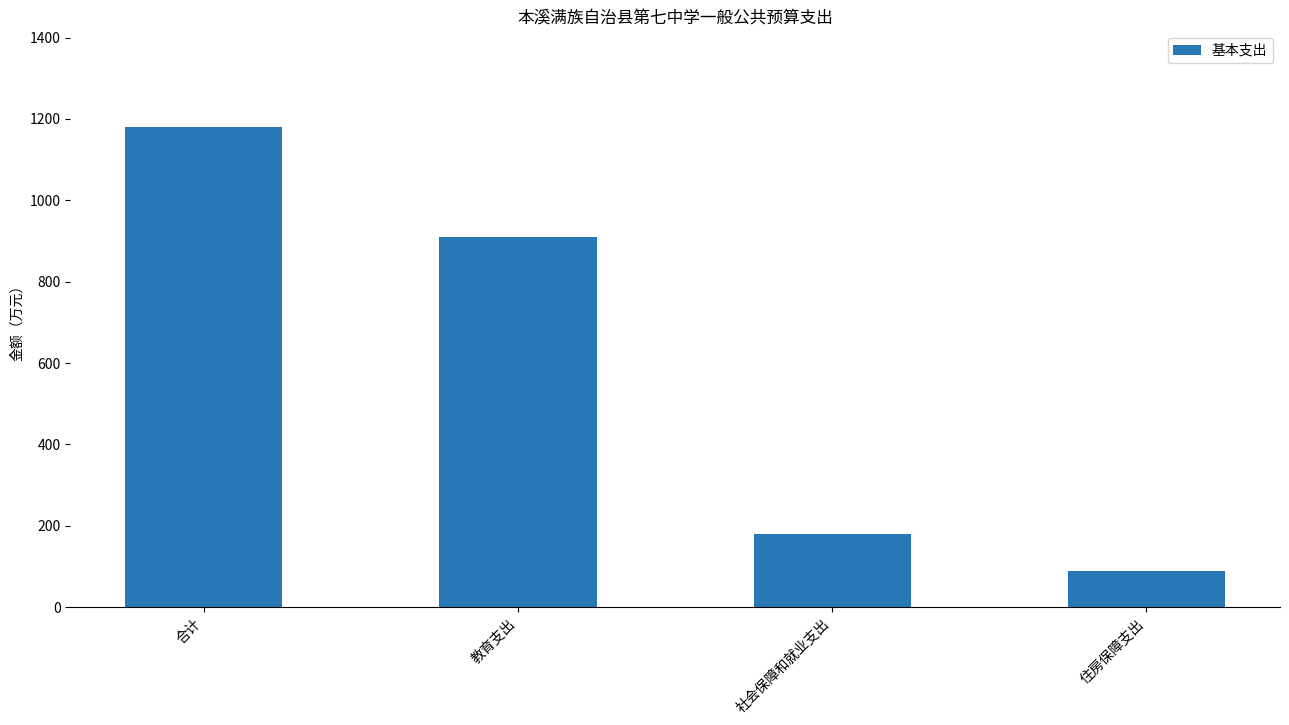

True or false: the data shows 1973.4 at 合计.

False